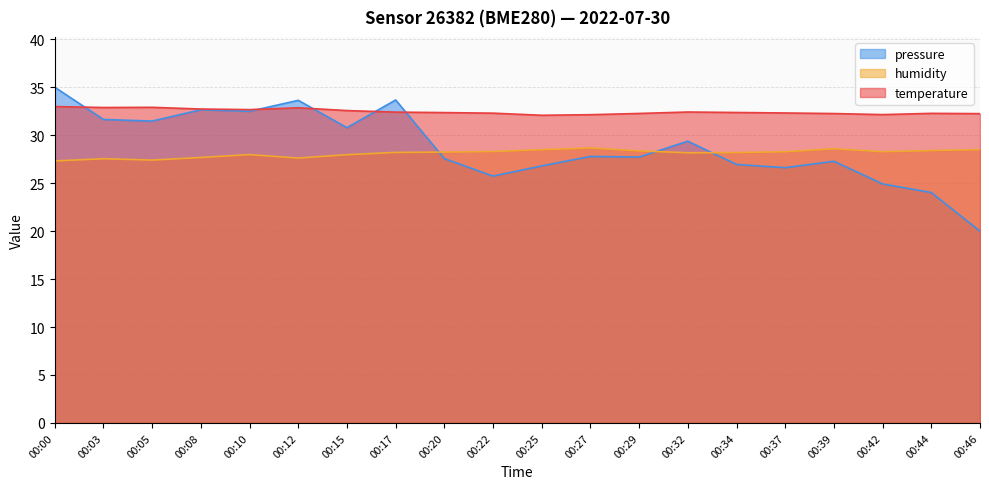

Where is the first local maximum for temperature?

00:05